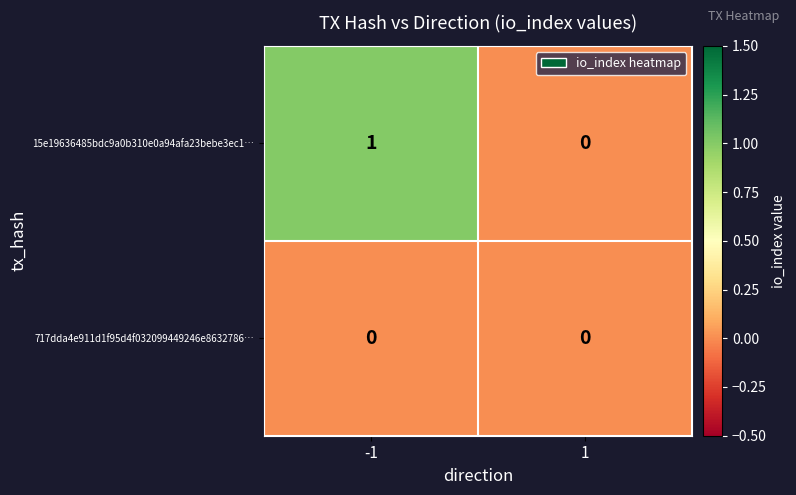

Count the number of categories in the chart.

2